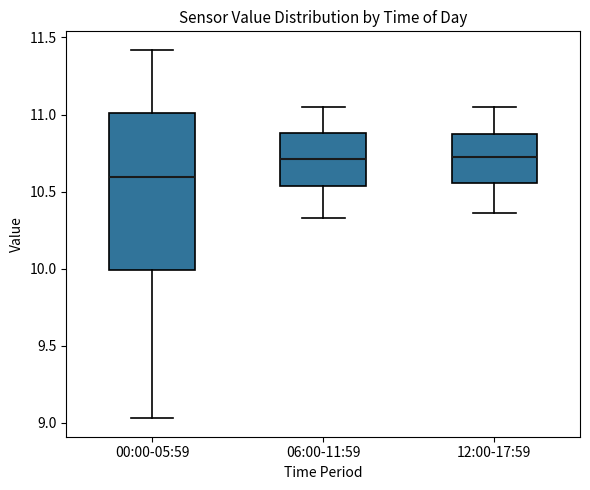

Which box is the tallest, from its lower edge to its upper edge?

00:00-05:59